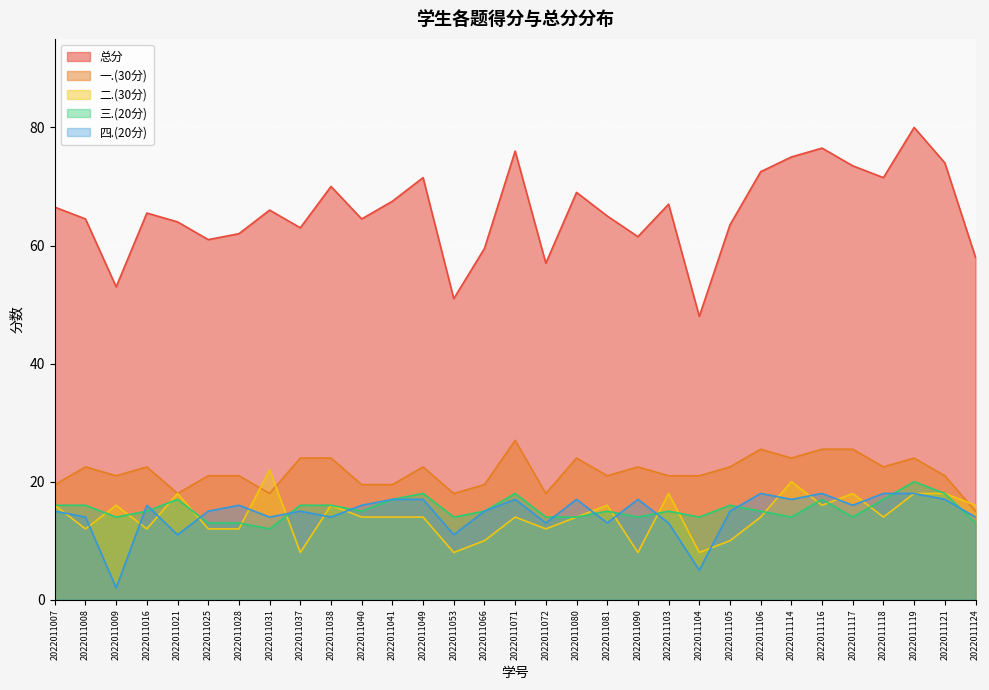

Which series has the largest total across all categories?

总分